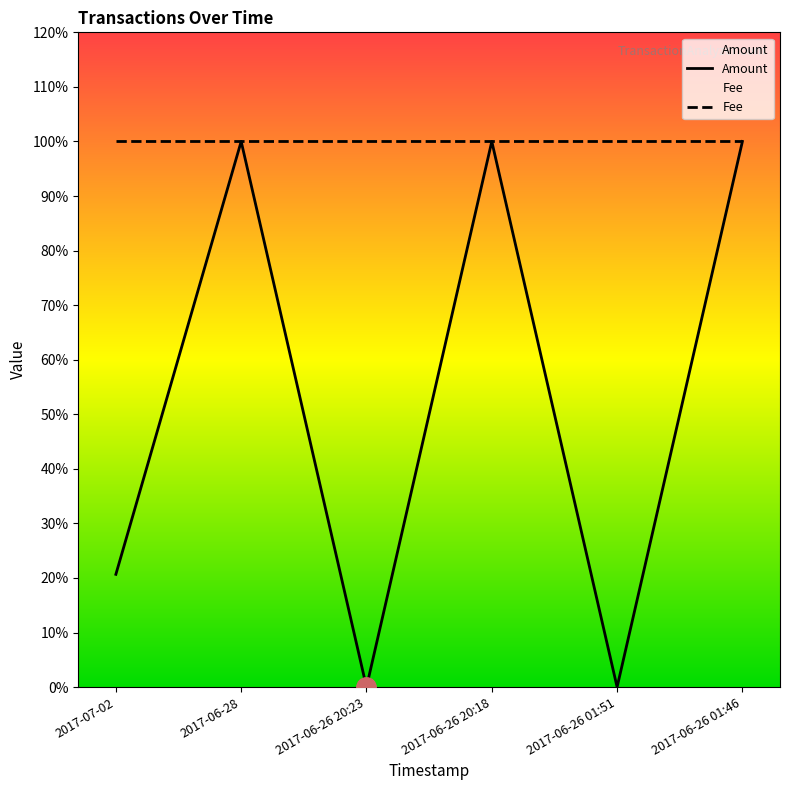

List the labels in order of value, largest first.

2017-06-28, 2017-06-26 20:18, 2017-06-26 01:46, 2017-07-02, 2017-06-26 20:23, 2017-06-26 01:51